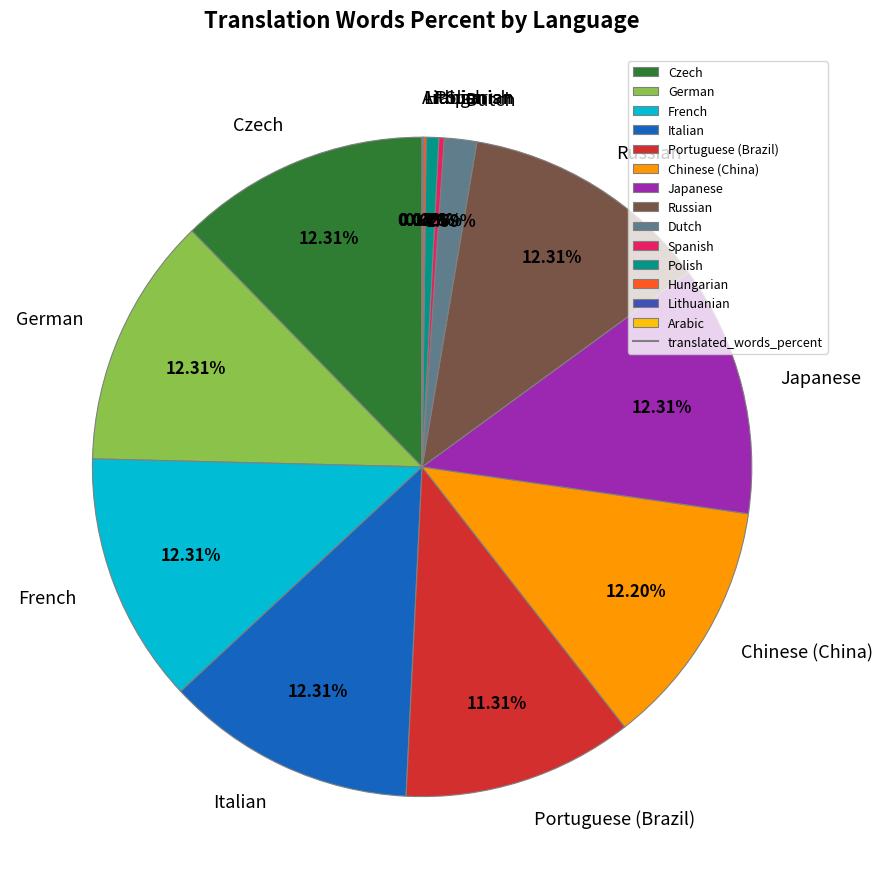

Is the sum of Czech and Dutch greater than half?

No